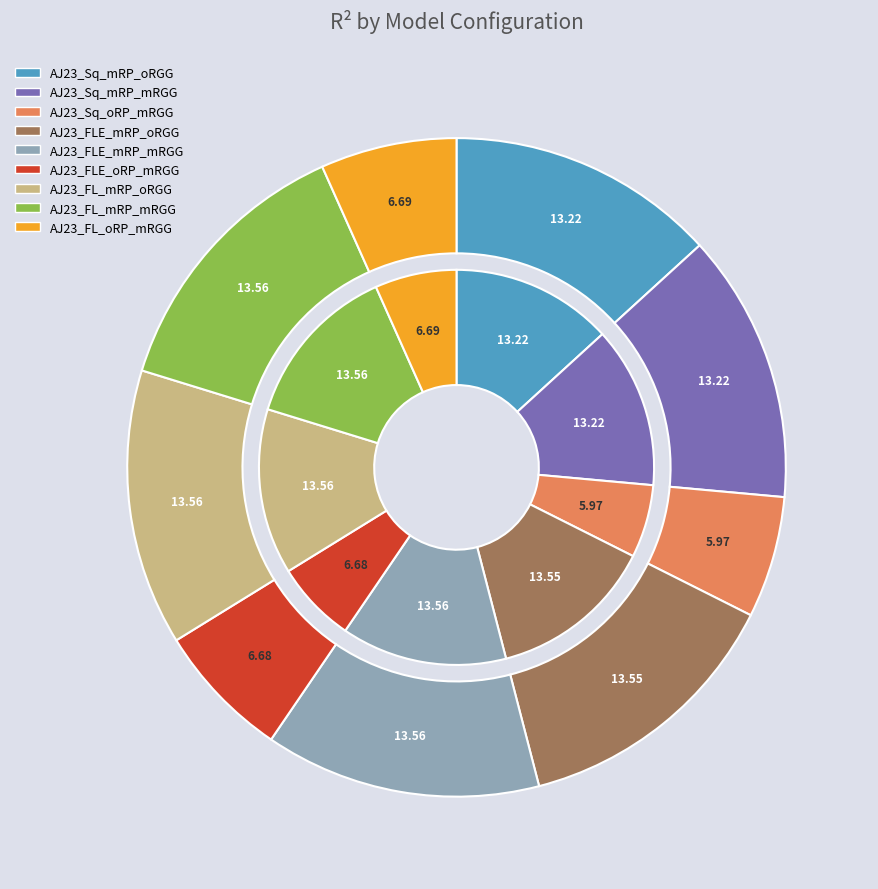

True or false: AJ23_Sq_mRP_oRGG accounts for 13% of the total.

True